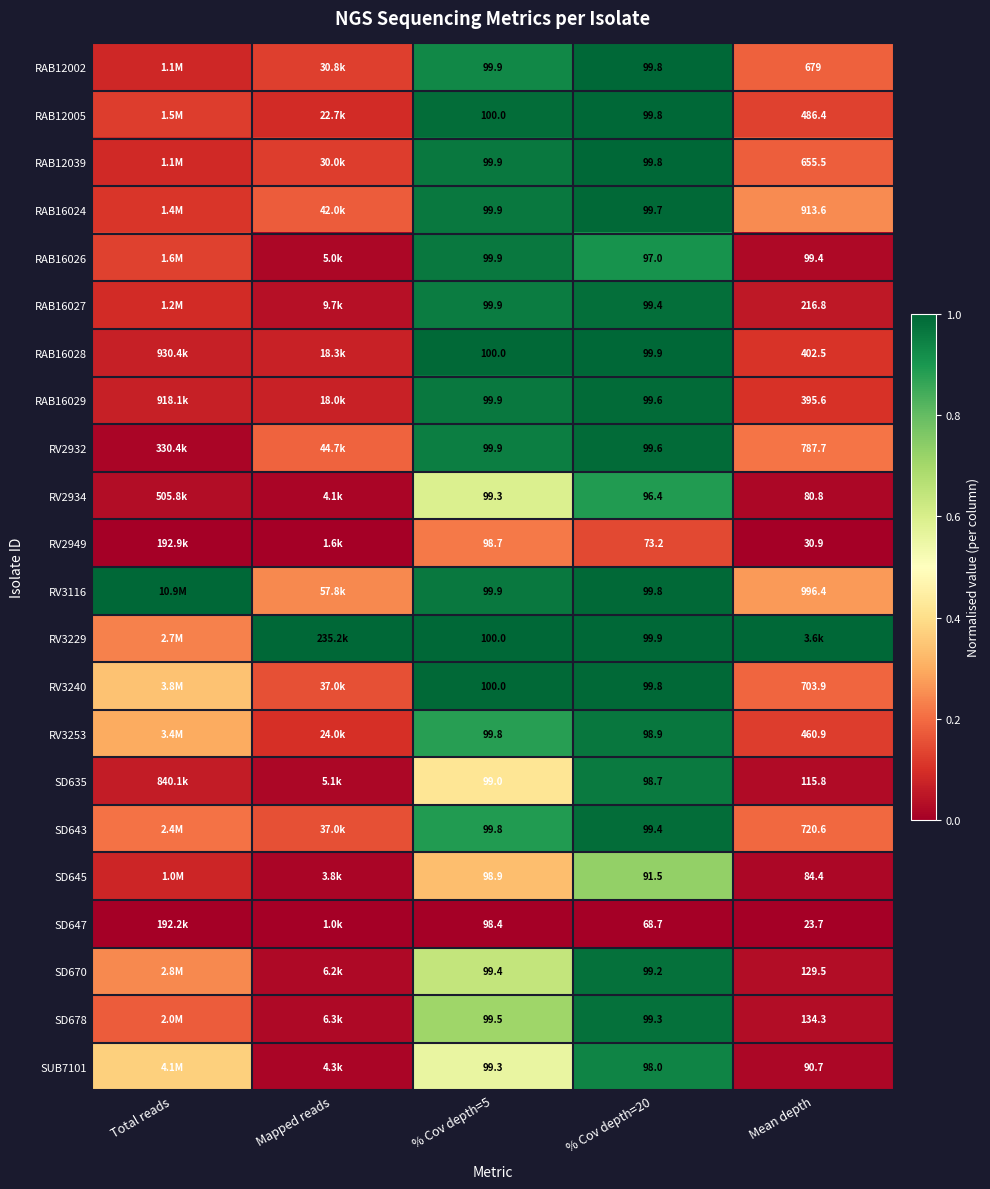

How many distinct data groups are displayed?

22